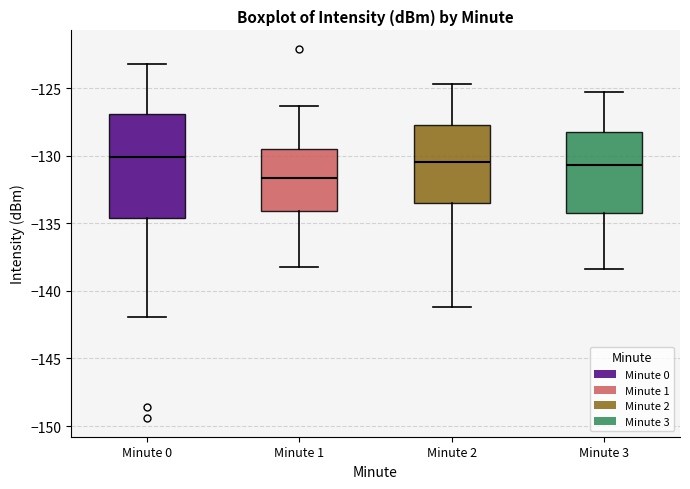

Where does the median line of the box for Minute 0 sit on the y-axis? The values are not printed on the chart, so give them approximately, as read against the axis.

-130.0